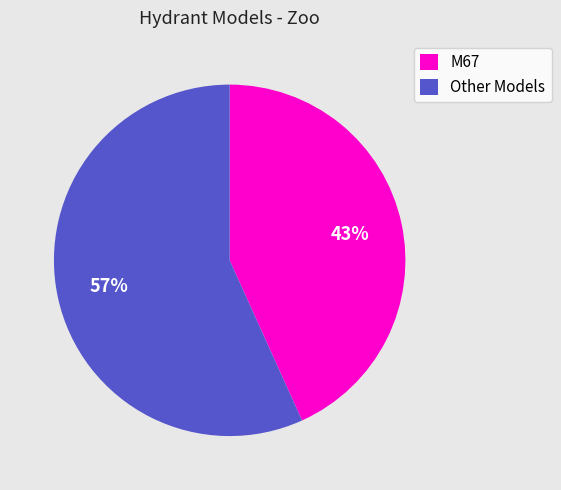

Combined, do Other Models and M67 account for over 50%?

Yes